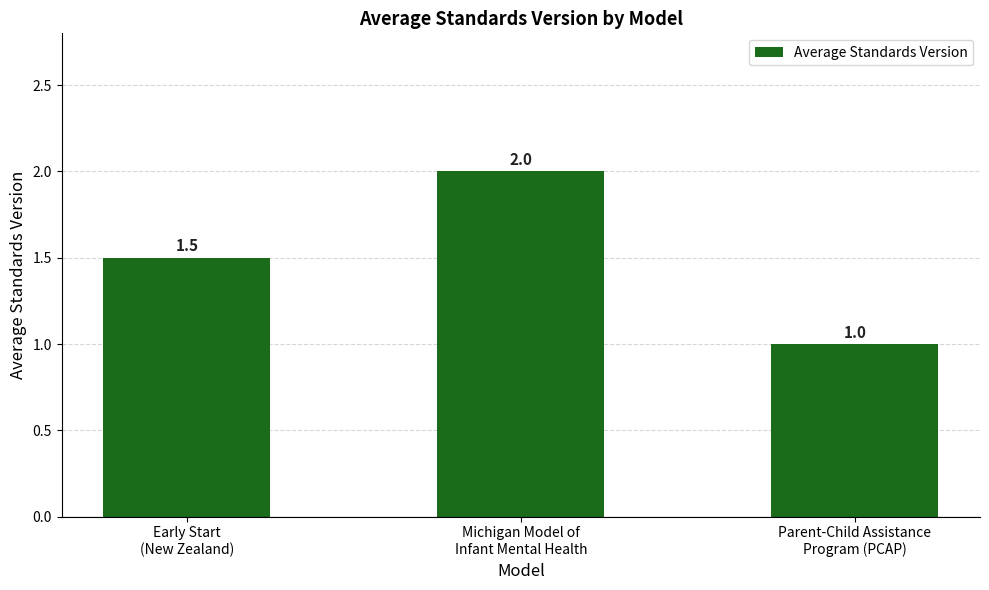

Reading left to right, what are all the values shown in this chart?

1.5	2.0	1.0